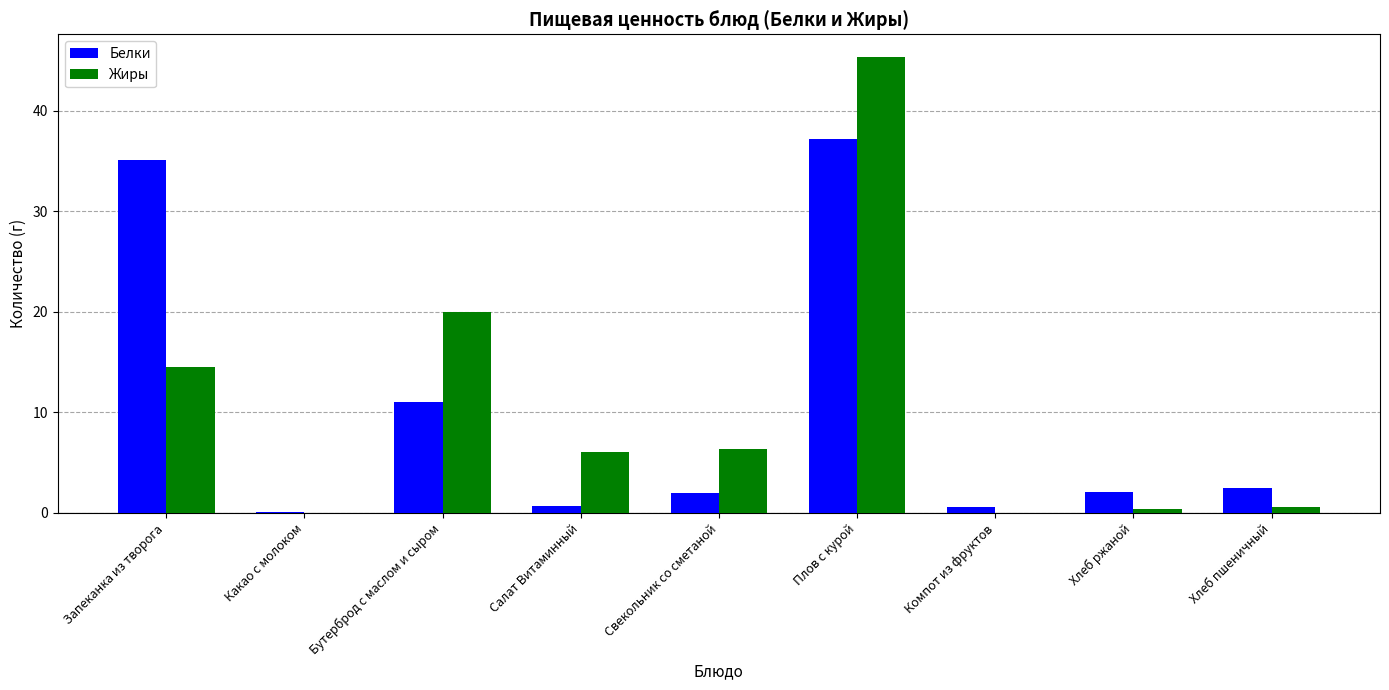

Which label corresponds to the largest value in the chart?

Плов с курой